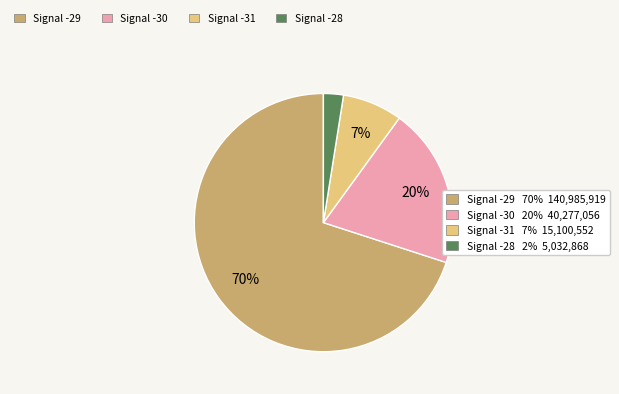

Is there any slice that represents more than half of the pie?

Yes